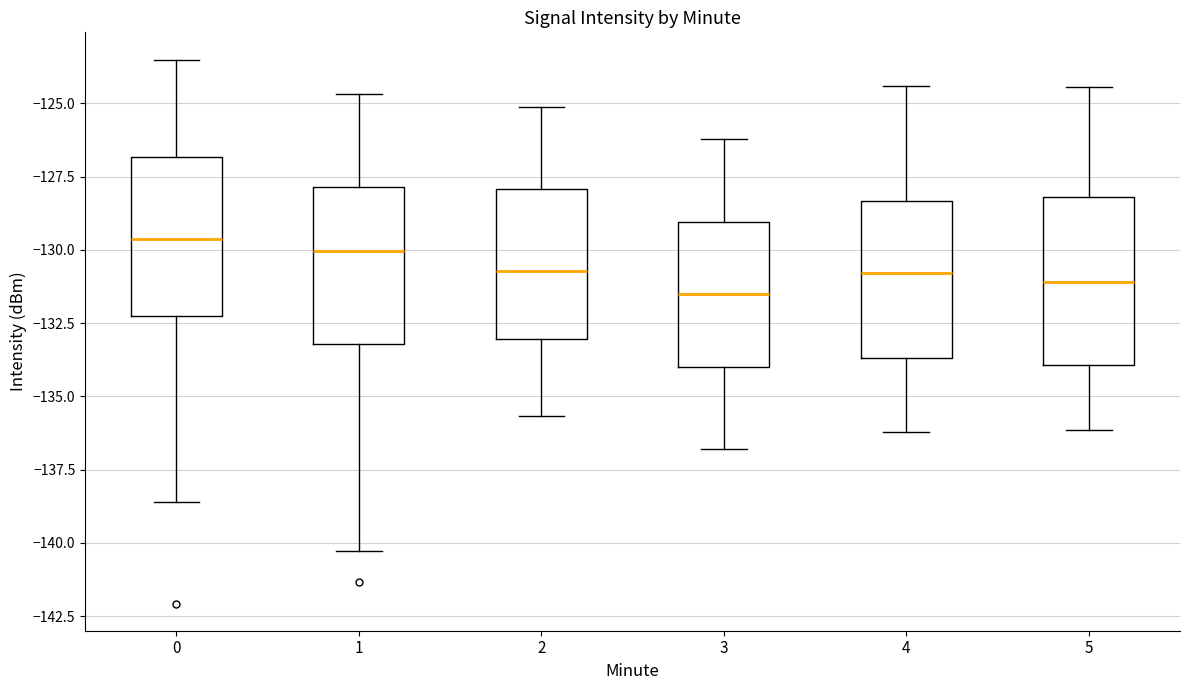

Reading left to right, read every box against the y-axis: the position of its median line, the range the box covers, and the ends of its whiskers. The values are not printed on the chart, so give them approximately, as read against the axis.

0: median -129.5, box -132.5 to -127.0, whiskers -138.5 to -123.5
1: median -130.0, box -133.0 to -128.0, whiskers -140.5 to -124.5
2: median -130.5, box -133.0 to -128.0, whiskers -135.5 to -125.0
3: median -131.5, box -134.0 to -129.0, whiskers -137.0 to -126.0
4: median -131.0, box -133.5 to -128.5, whiskers -136.0 to -124.5
5: median -131.0, box -134.0 to -128.0, whiskers -136.0 to -124.5